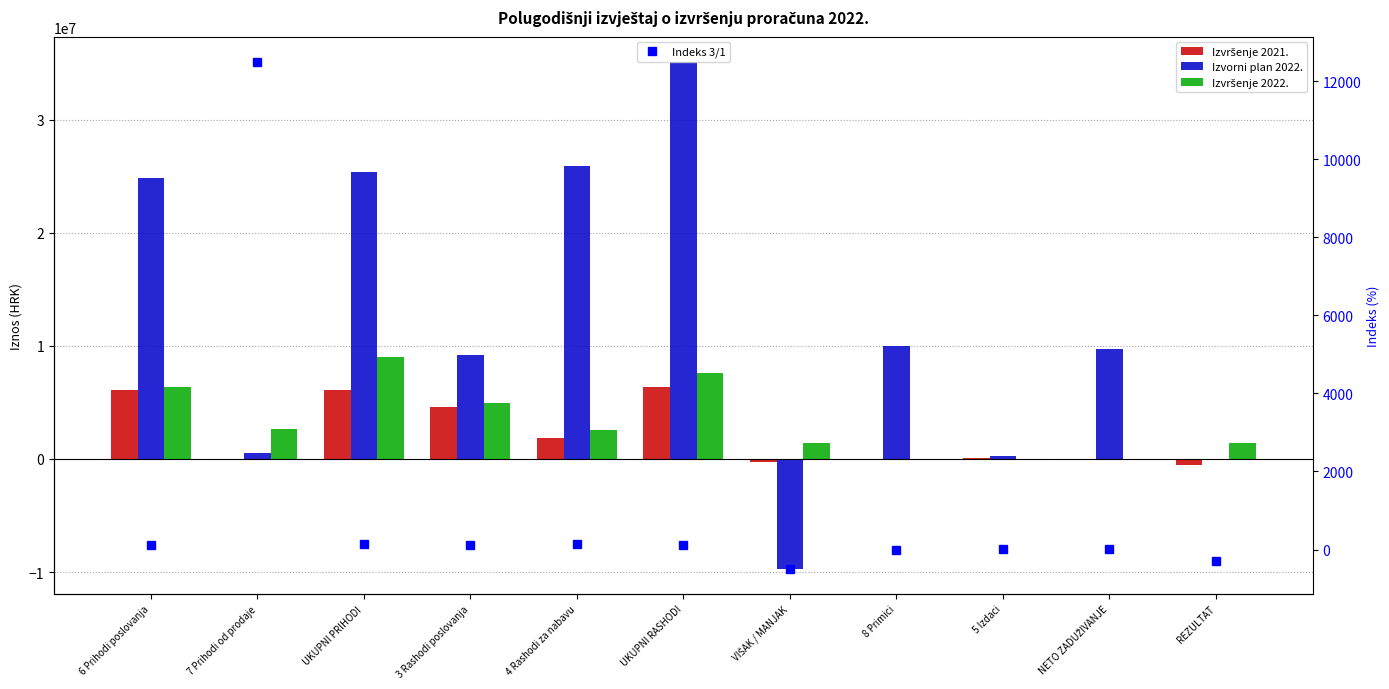

What is the maximum value for Indeks 3/1?

12490.9